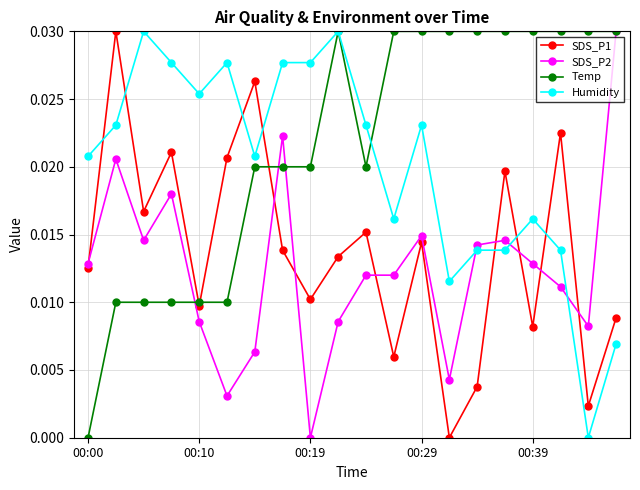

Which series ends up on top after the final intersection of SDS_P1 and SDS_P2?

SDS_P2